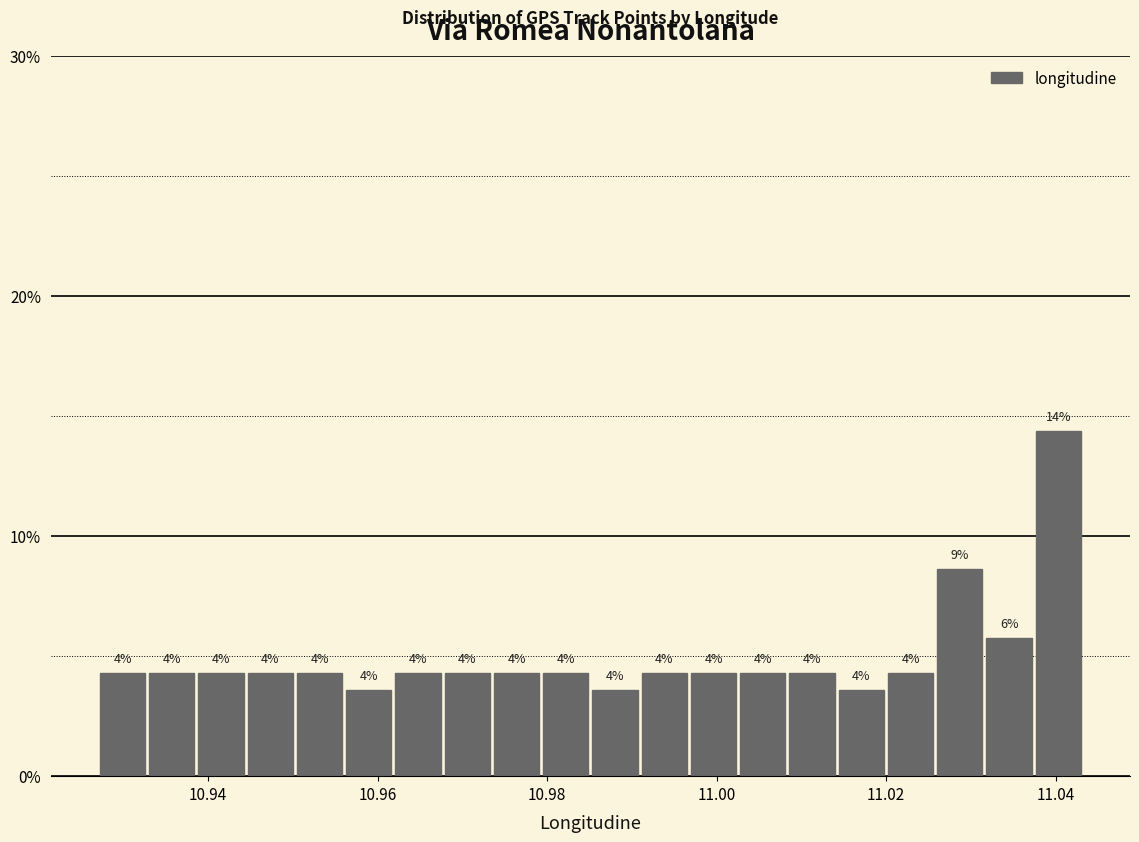

Around what value on the x-axis is the tallest bar? Give the approximate position of its centre, as read against the axis.

11.040